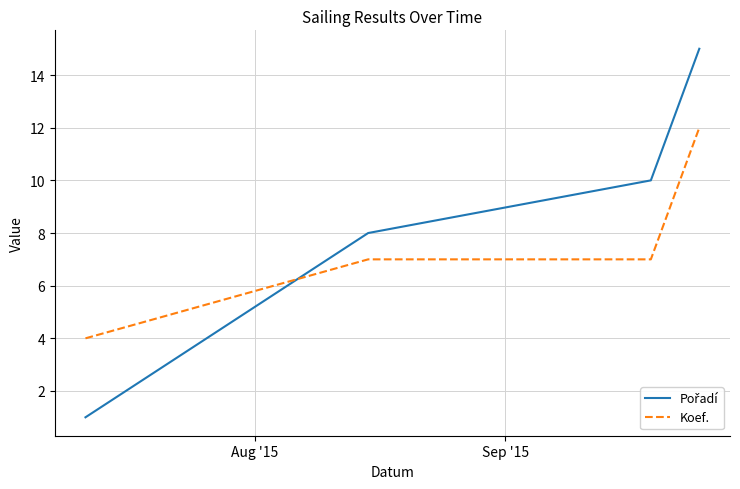

What is the greatest value displayed?

15